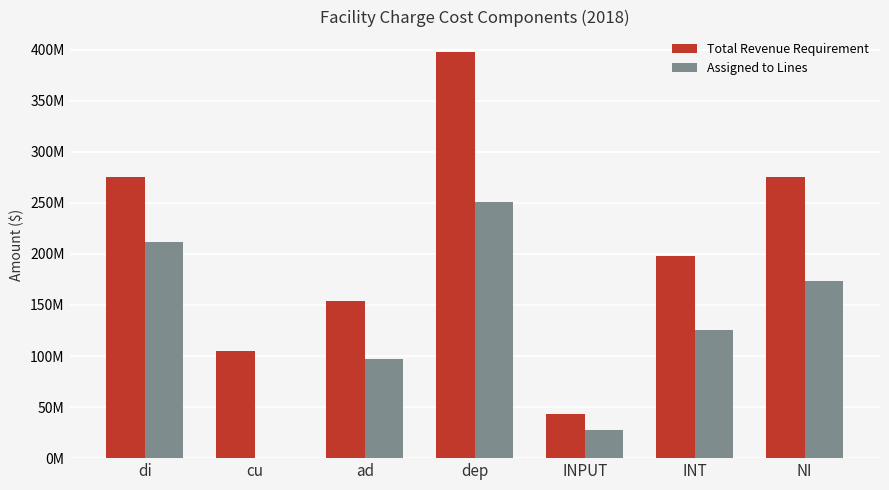

What is the label of the 2nd bar from the left?

cu